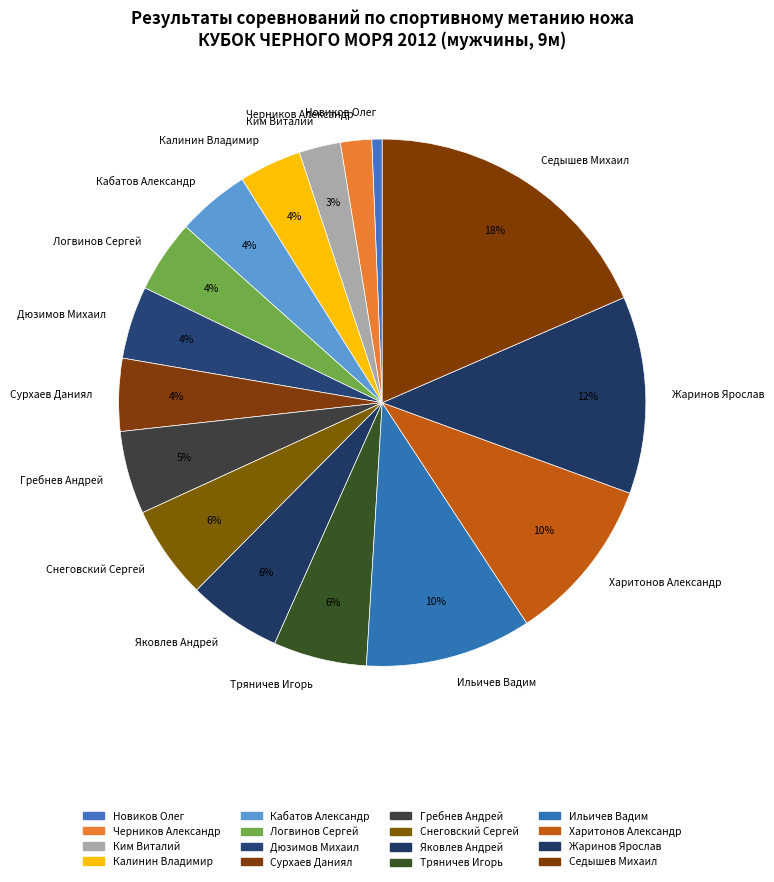

To the nearest percent, what is the average slice percentage?

6%